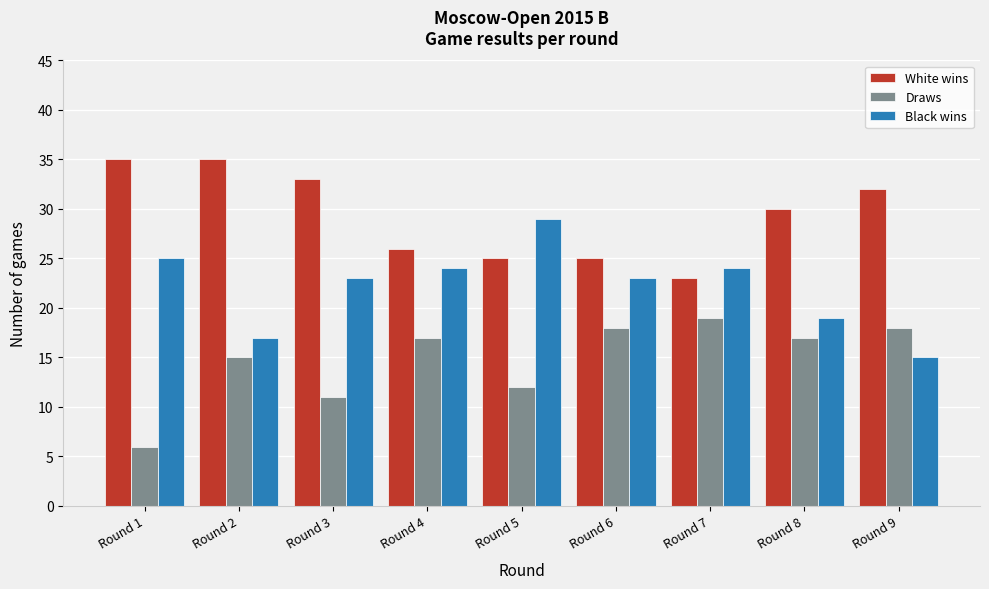

Reading left to right, list all the values displayed in this chart.

White wins: Round 1=35	Round 2=35	Round 3=33	Round 4=26	Round 5=25	Round 6=25	Round 7=23	Round 8=30	Round 9=32
Draws: Round 1=6	Round 2=15	Round 3=11	Round 4=17	Round 5=12	Round 6=18	Round 7=19	Round 8=17	Round 9=18
Black wins: Round 1=25	Round 2=17	Round 3=23	Round 4=24	Round 5=29	Round 6=23	Round 7=24	Round 8=19	Round 9=15